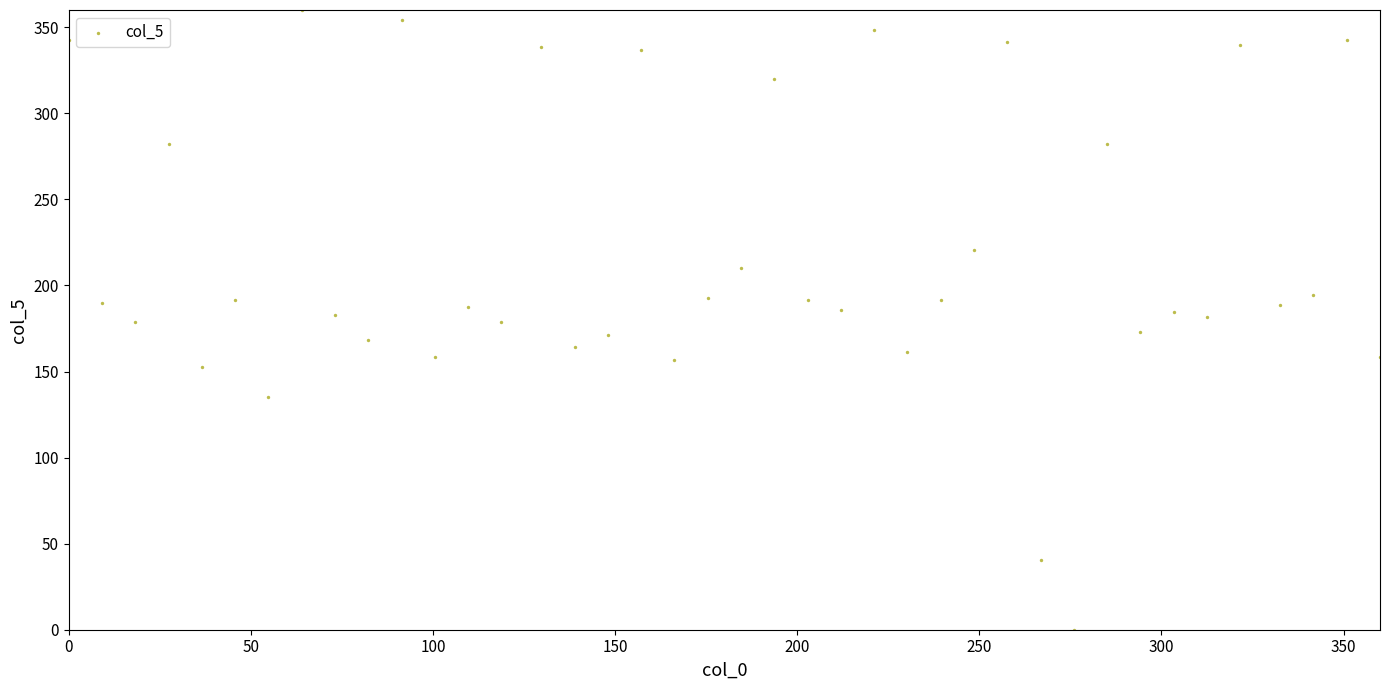

What is the range of Y values (max minus min)?

360.0